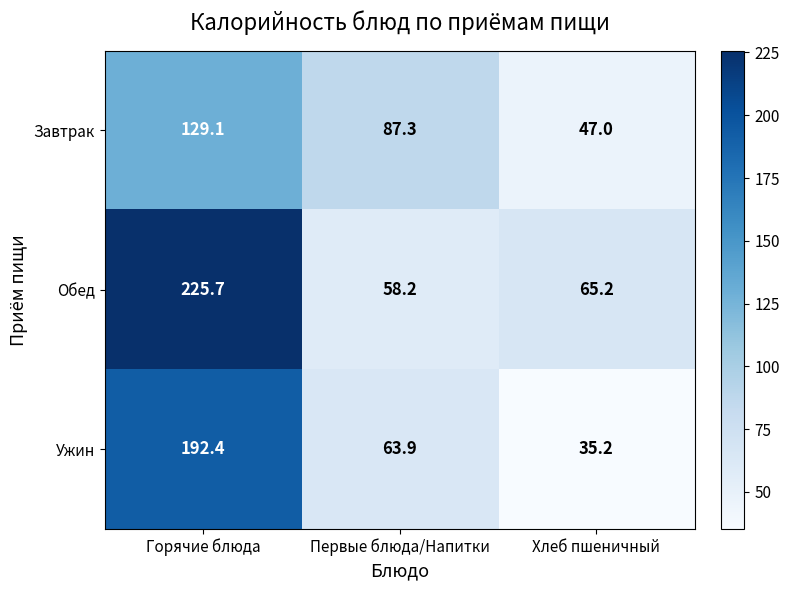

Between Горячие блюда and Первые блюда/Напитки, which series saw the biggest shift?

Обед